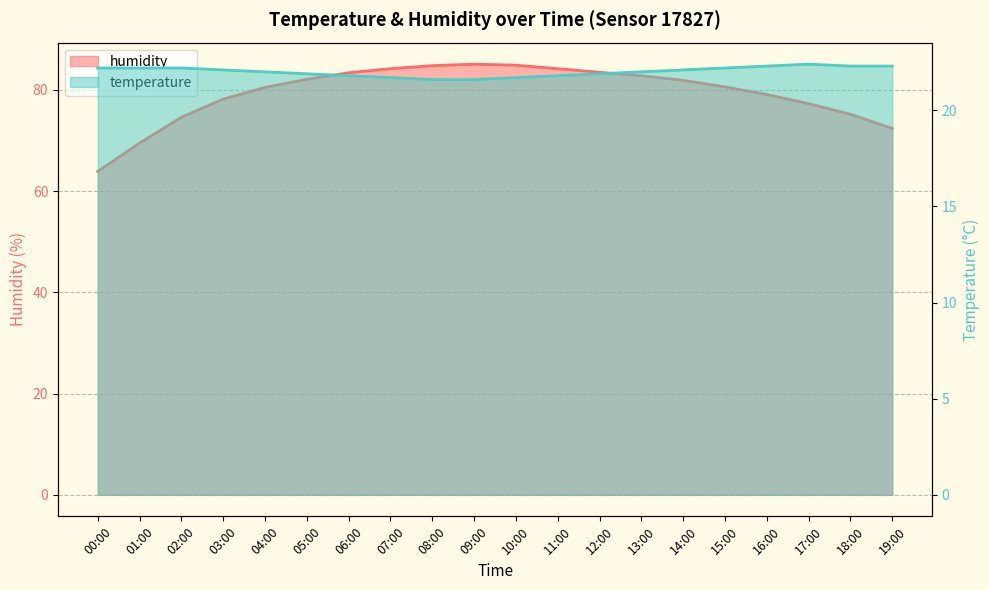

True or false: temperature has more than 0 points higher than both neighbors.

True